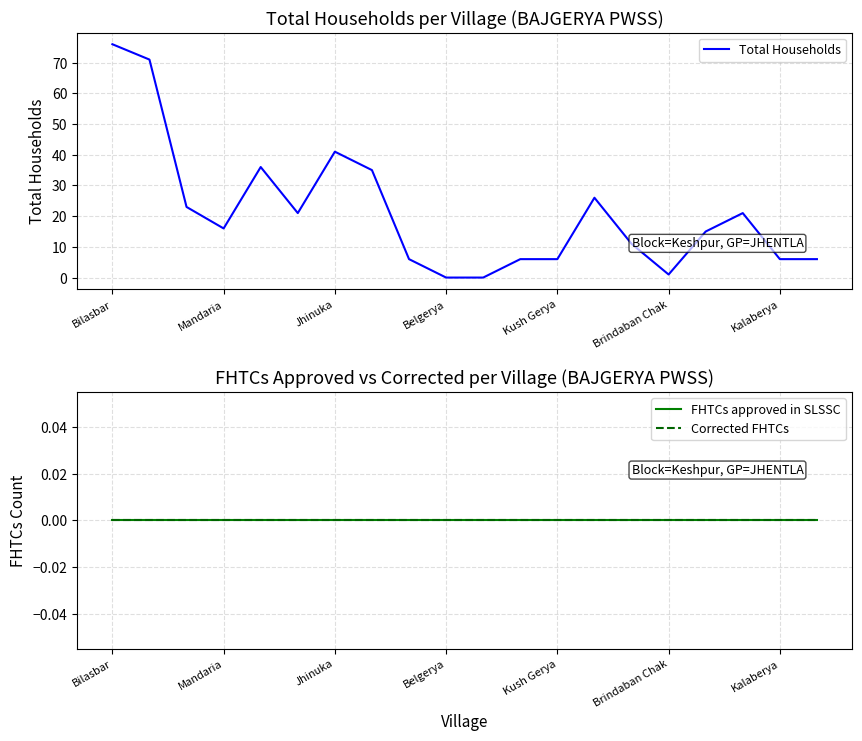

At which category is the sum across all series the highest?

Bilasbar